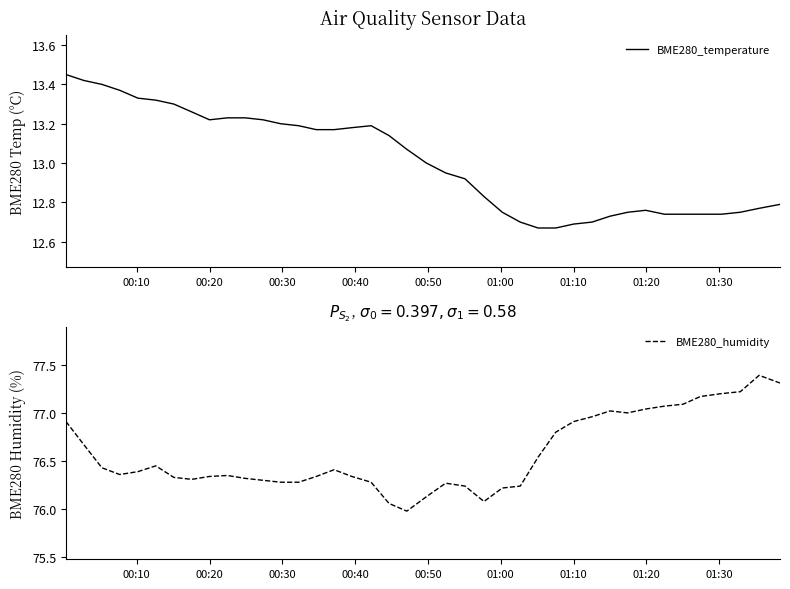

List the series in order of their peak value, highest first.

BME280_humidity, BME280_temperature